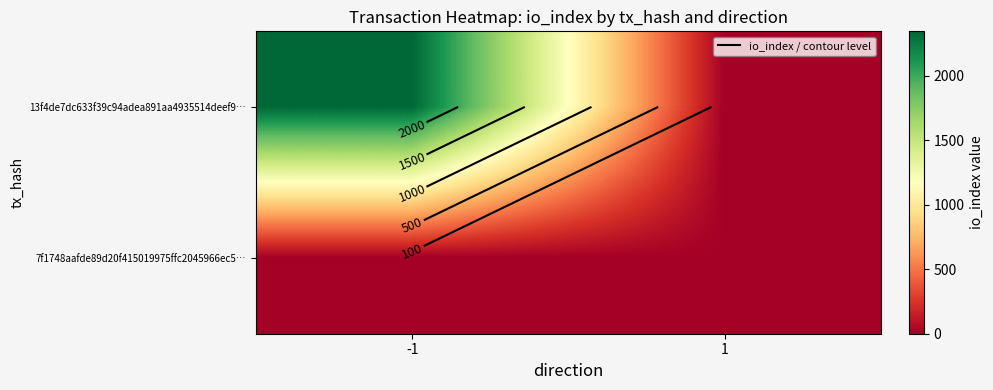

Rank the categories by 7f1748aafde89d20f415019975ffc2045966ec5… value from highest to lowest.

1, -1